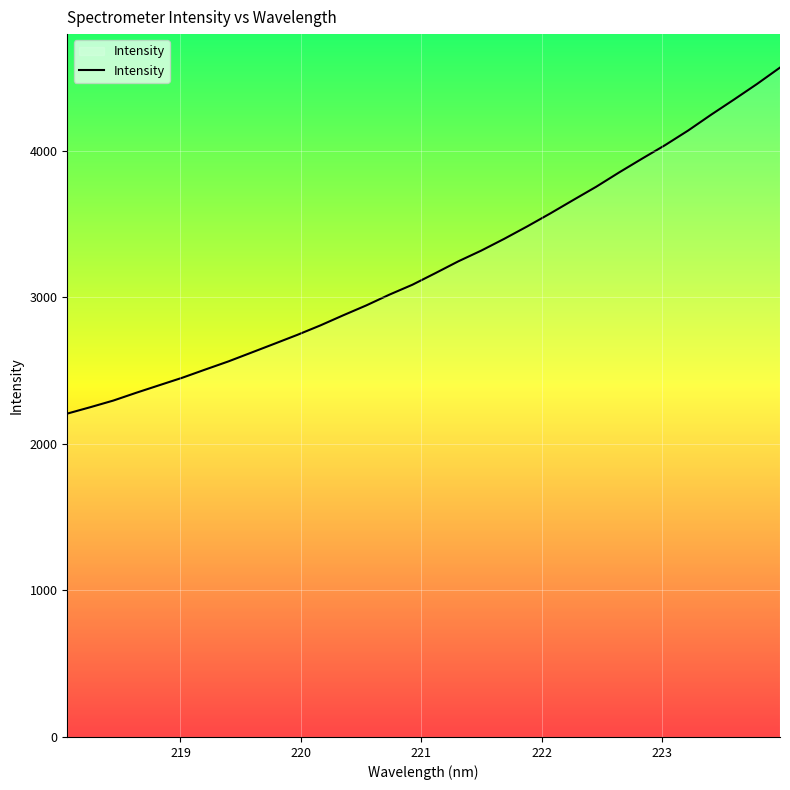

Does the chart have visible grid lines?

Yes